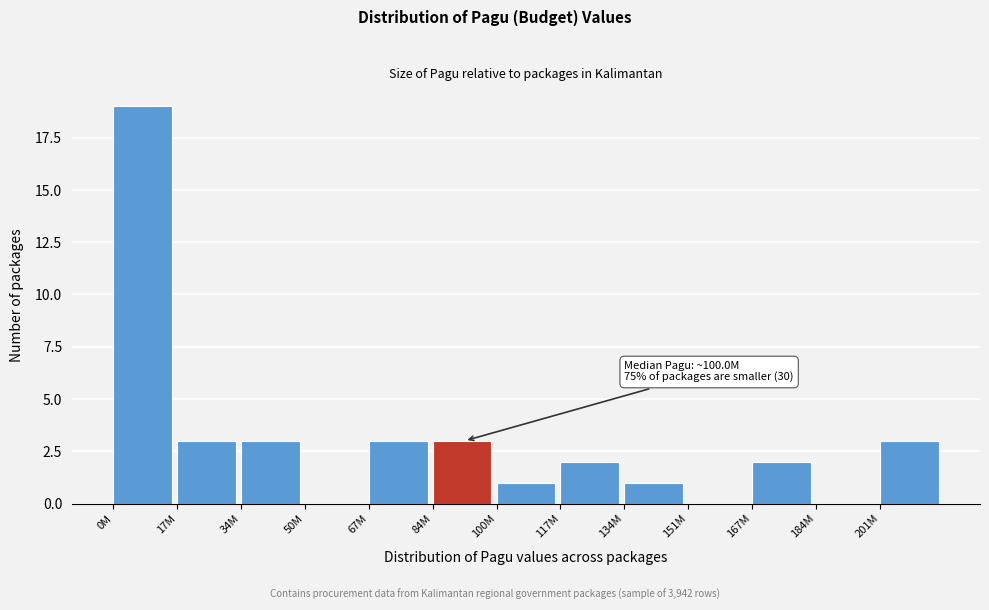

Reading right to left, list all the values displayed in this chart.

201M=3	184M=0	167M=2	151M=0	134M=1	117M=2	100M=1	84M=3	67M=3	50M=0	34M=3	17M=3	0M=19